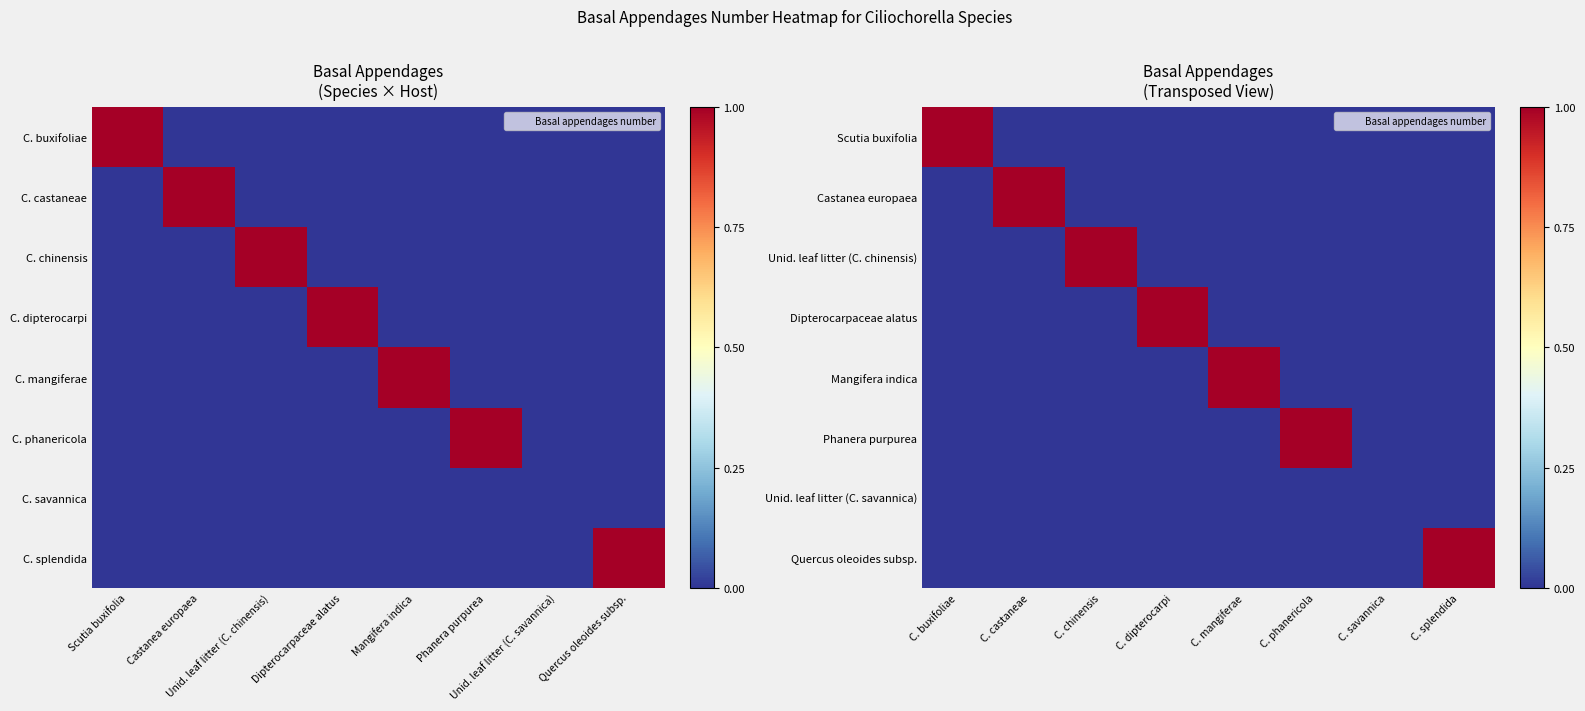

Which series has the largest total across all categories?

Scutia buxifolia